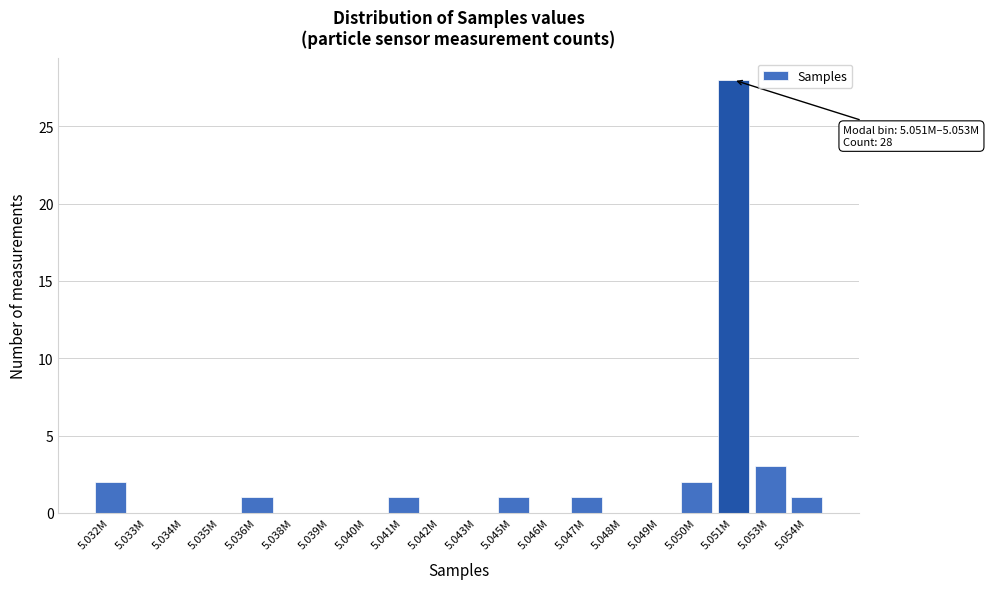

Reading left to right, list all the values displayed in this chart.

5.032M=2	5.033M=0	5.034M=0	5.035M=0	5.036M=1	5.038M=0	5.039M=0	5.040M=0	5.041M=1	5.042M=0	5.043M=0	5.045M=1	5.046M=0	5.047M=1	5.048M=0	5.049M=0	5.050M=2	5.051M=28	5.053M=3	5.054M=1